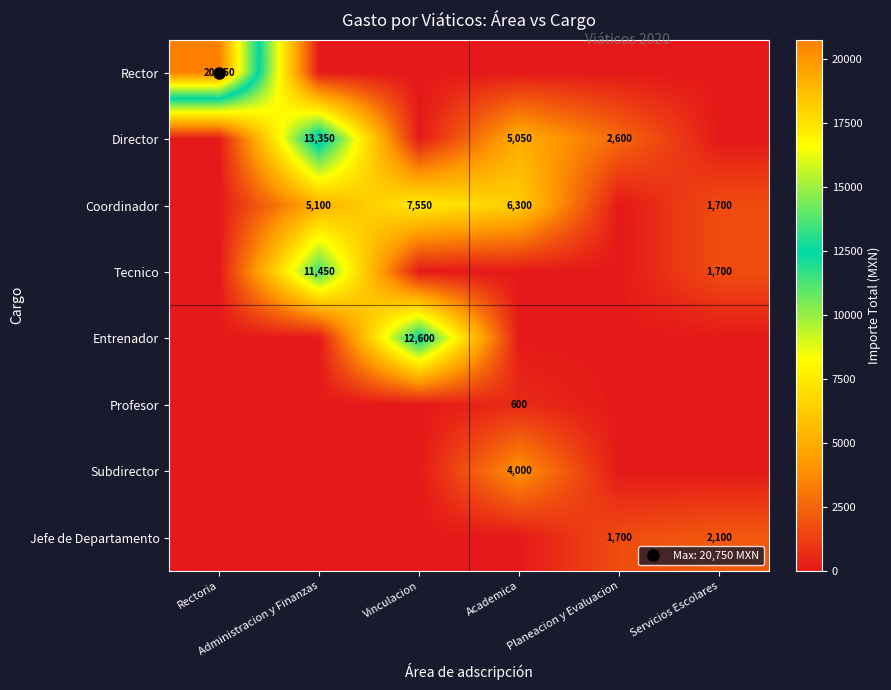

The Entrenador series shows 12600 at Vinculacion. True or false?

True